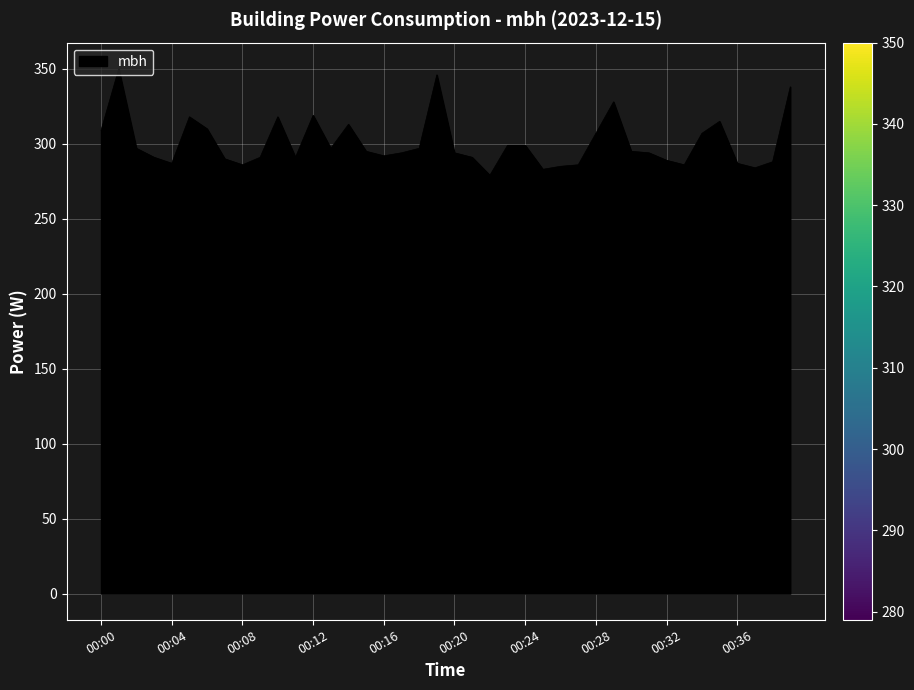

What is the difference between the maximum and minimum values?

71